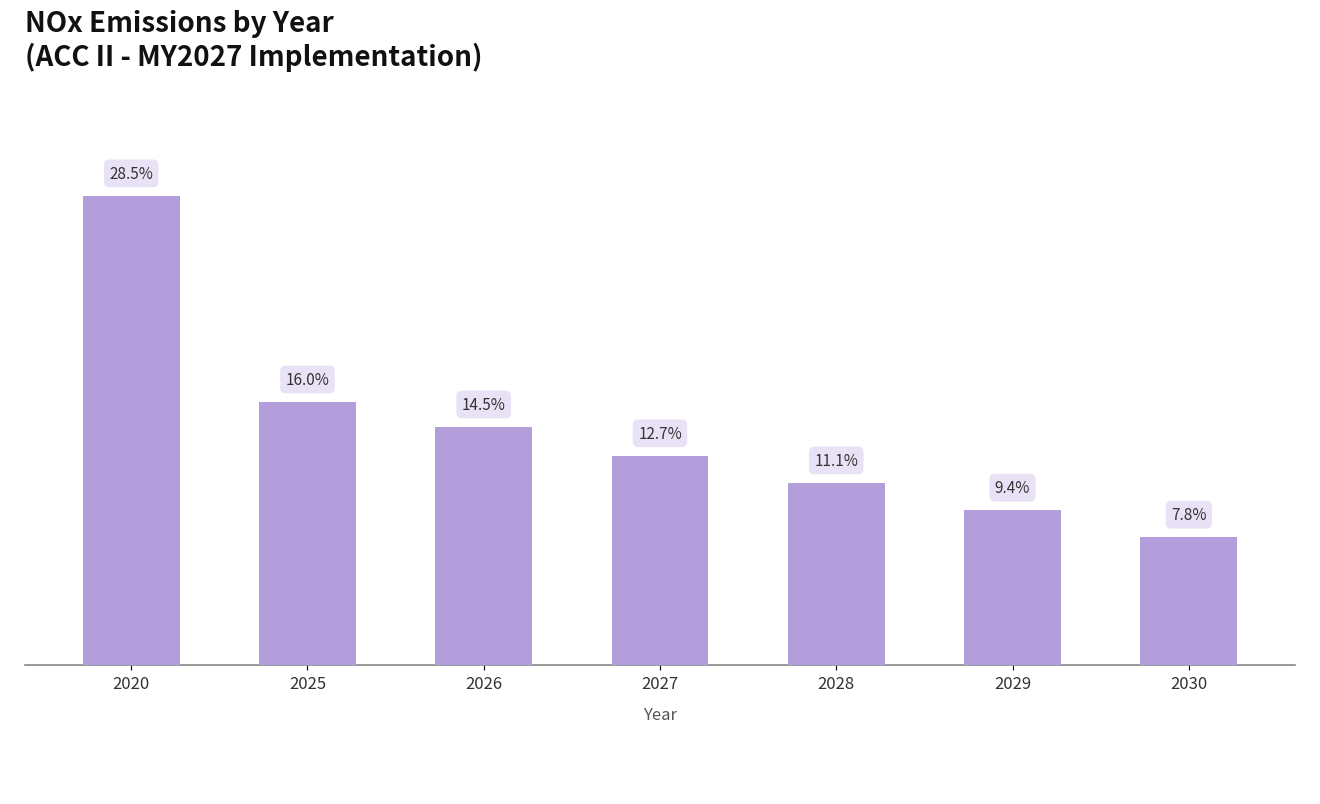

Approximately how many times larger is the value at 2027 compared to 2026?

0.9